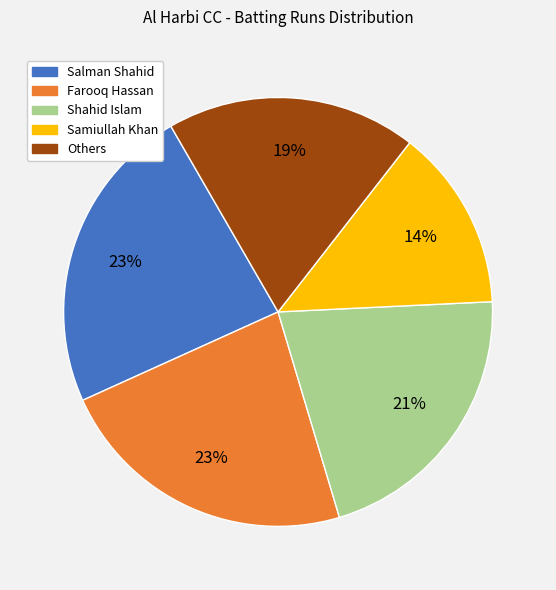

Is there a majority slice in this chart?

No